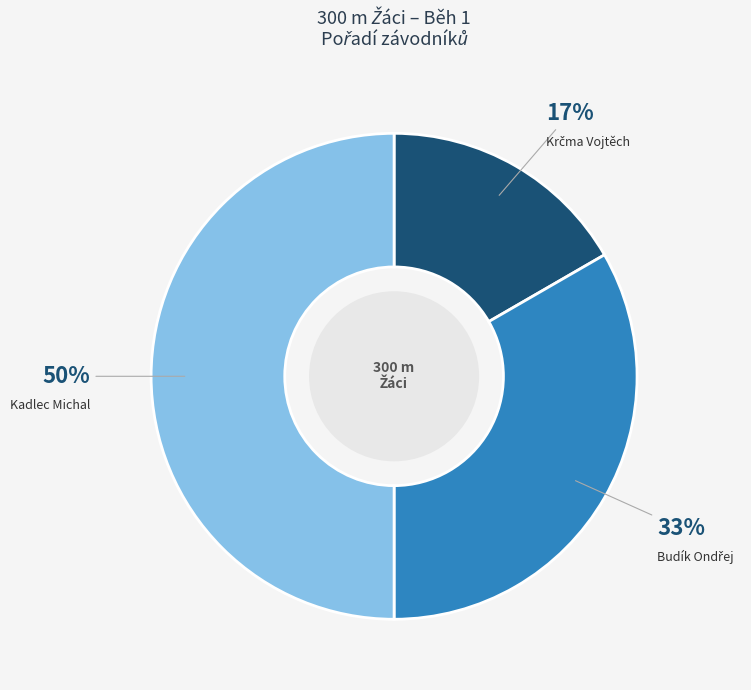

To the nearest percent, what is the average slice percentage?

33%